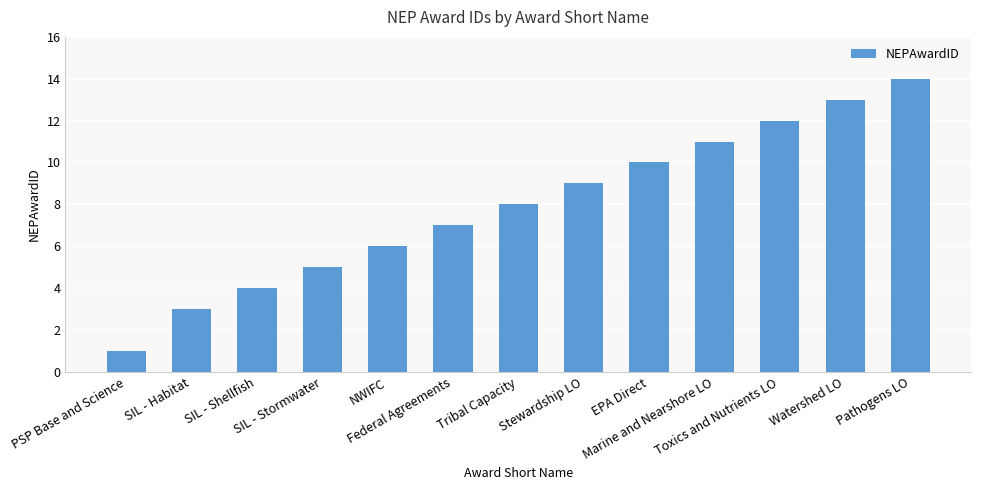

Rank the categories by value from highest to lowest.

Pathogens LO, Watershed LO, Toxics and Nutrients LO, Marine and Nearshore LO, EPA Direct, Stewardship LO, Tribal Capacity, Federal Agreements, NWIFC, SIL - Stormwater, SIL - Shellfish, SIL - Habitat, PSP Base and Science